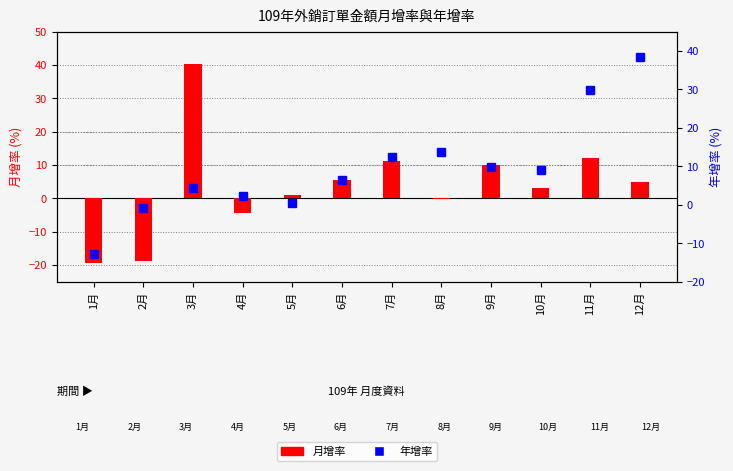

What is the label of the 4th bar from the right?

9月